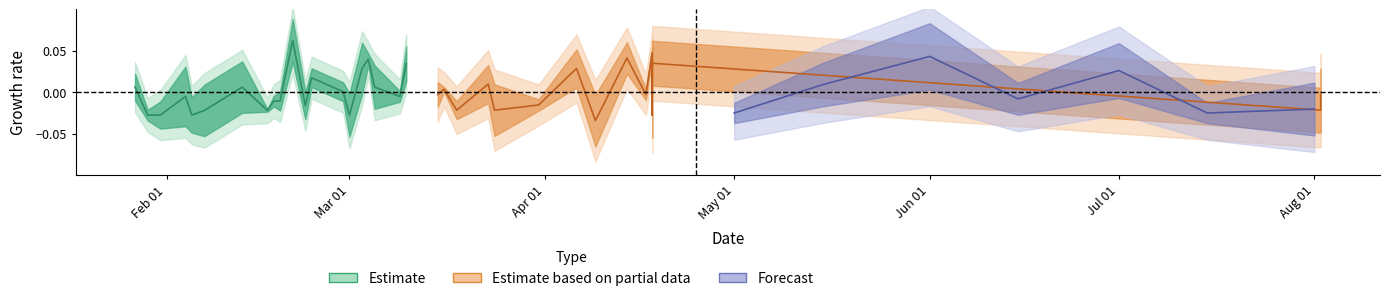

How many values are below zero?

11